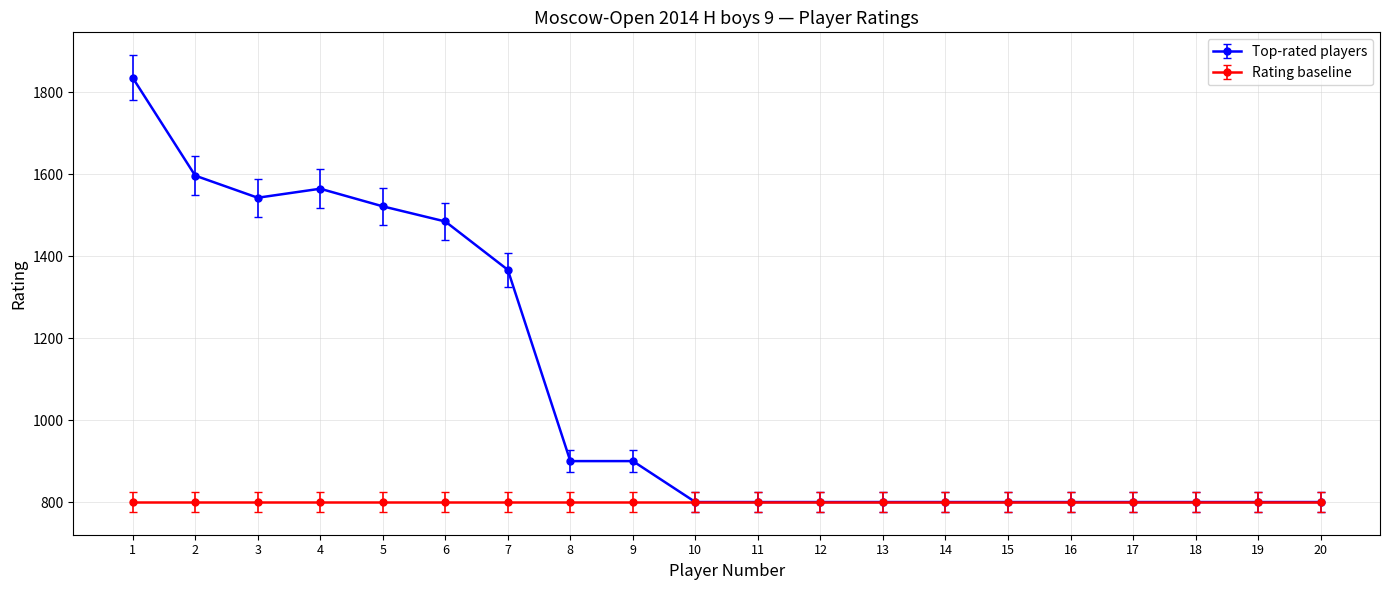

Does the chart have visible grid lines?

Yes